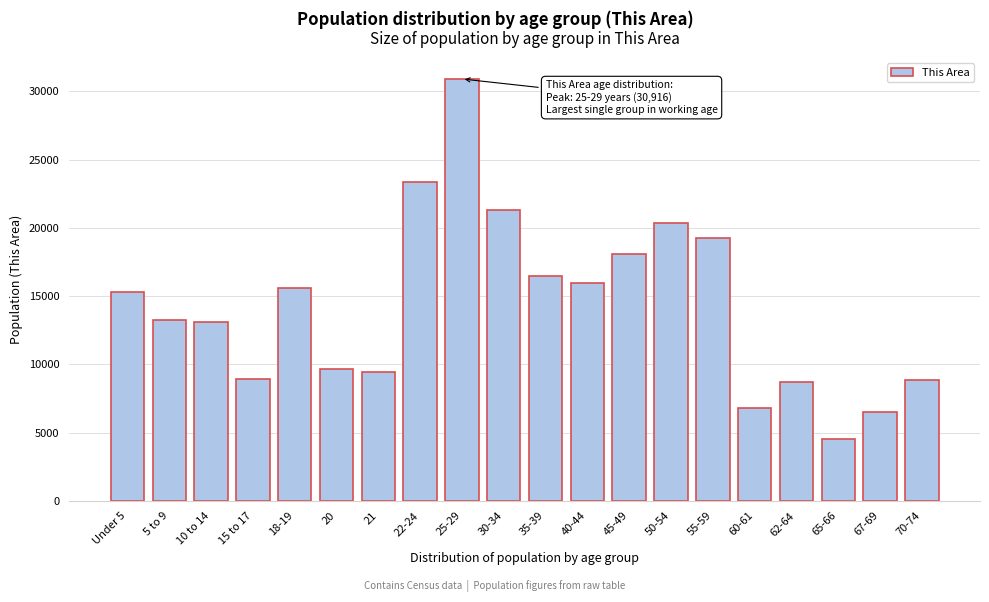

What is the label of the 17th bar from the right?

15 to 17